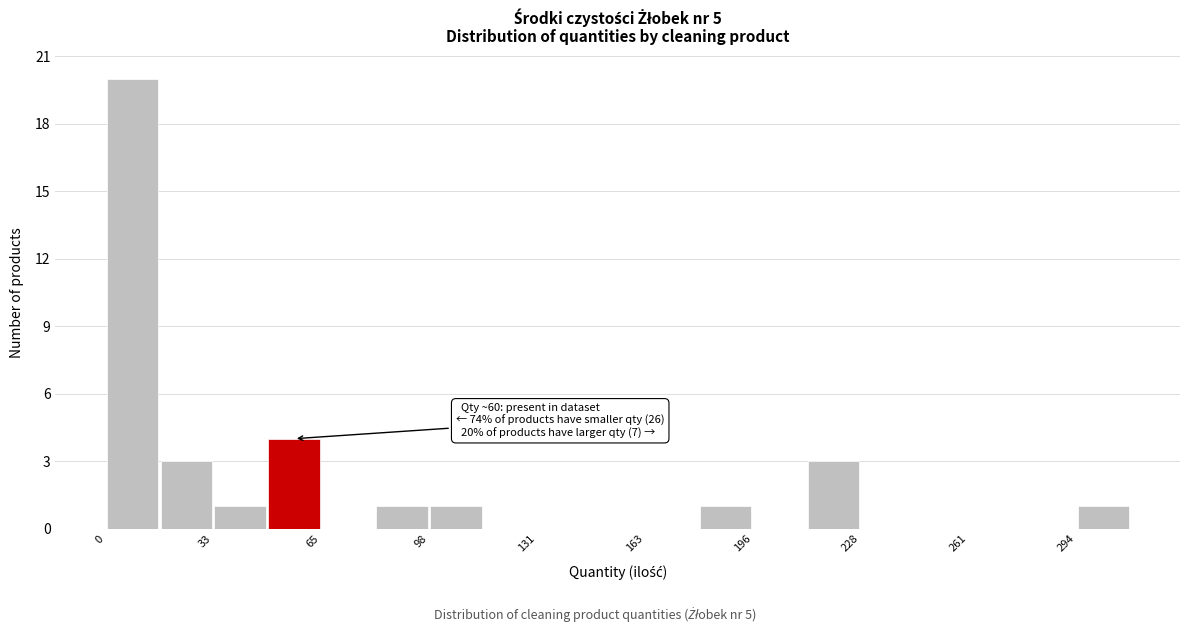

Around what value on the x-axis is the tallest bar? Give the approximate position of its centre, as read against the axis.

10